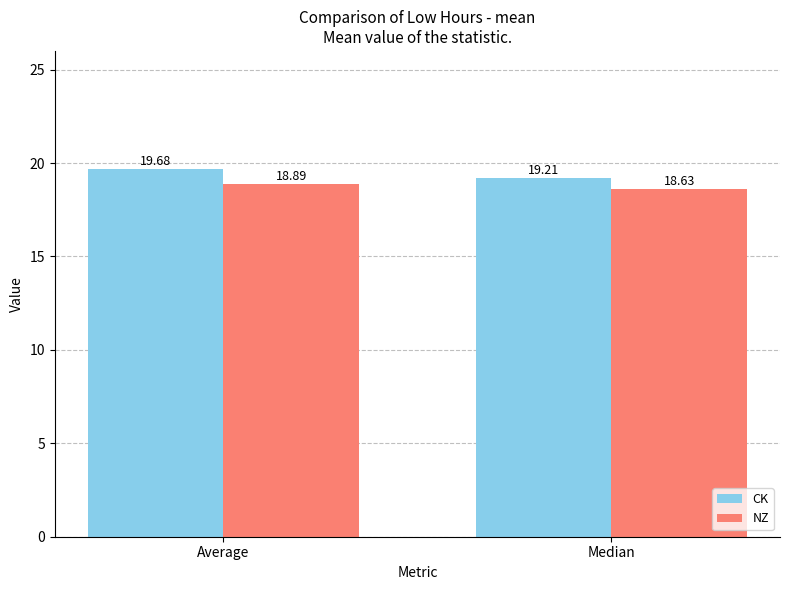

What is the difference between the maximum and minimum values in the NZ series?

0.3